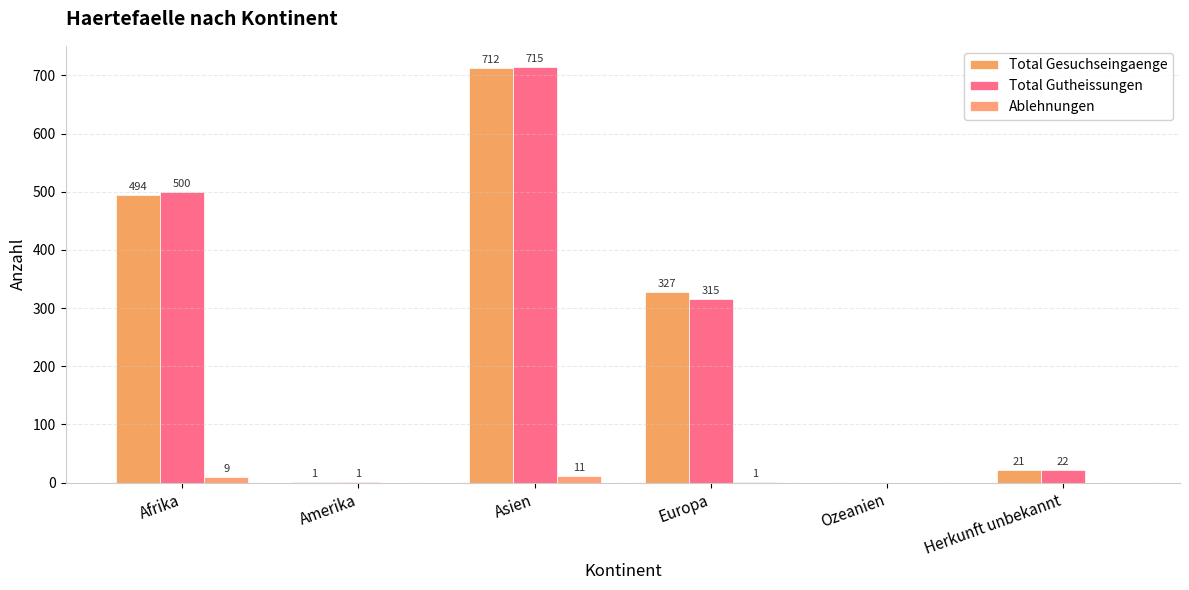

Is the value of Ablehnungen at Herkunft unbekannt greater than the value of Total Gesuchseingaenge at Asien?

No